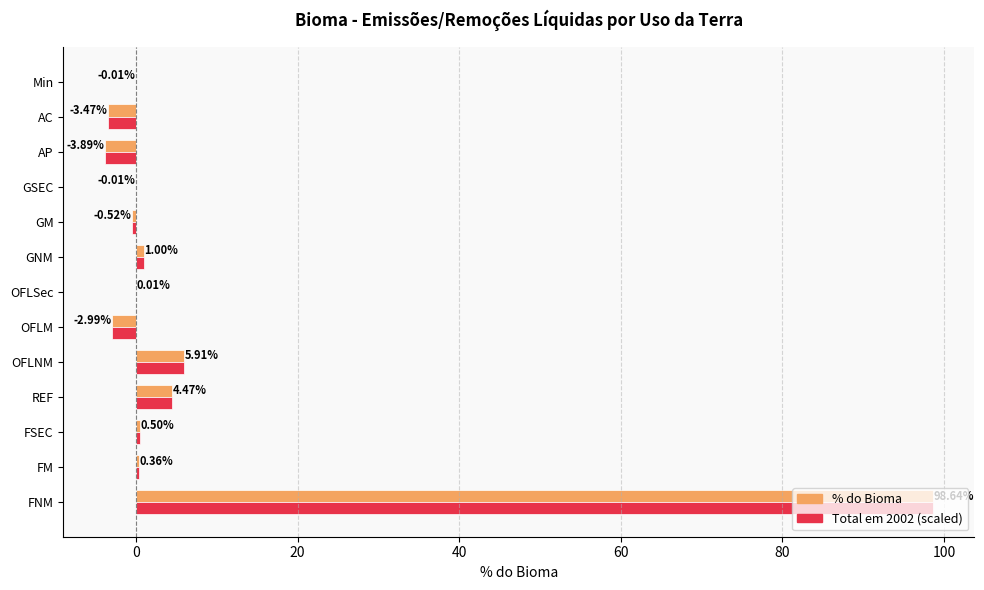

At which category is the sum across all series the highest?

FNM